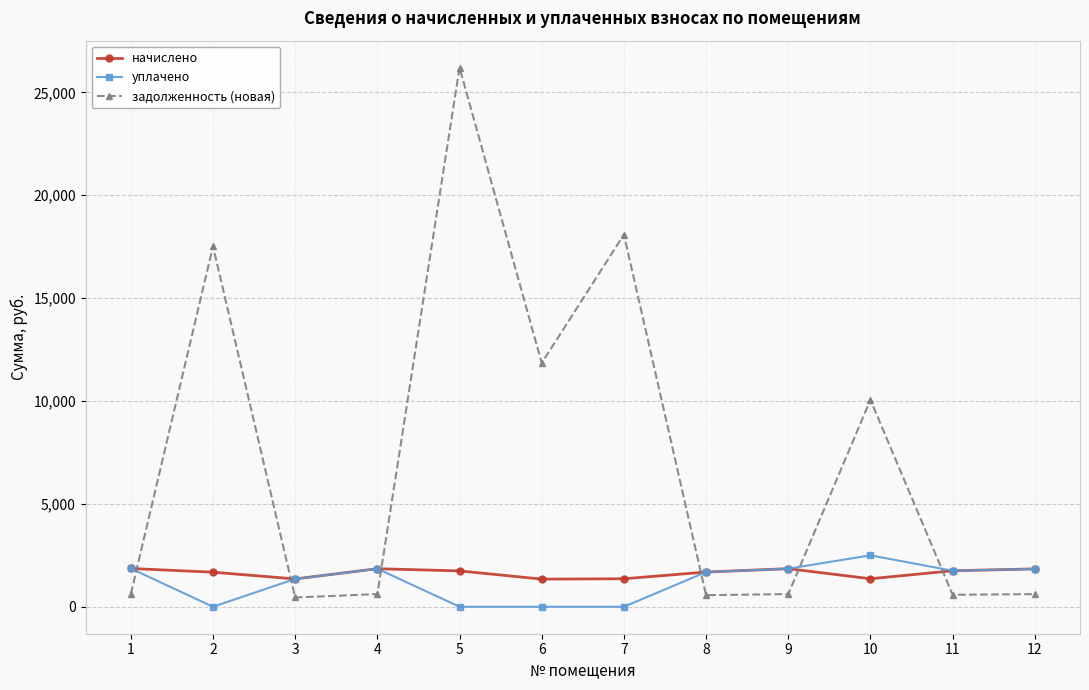

What is the total value across all series at 2?

19198.1